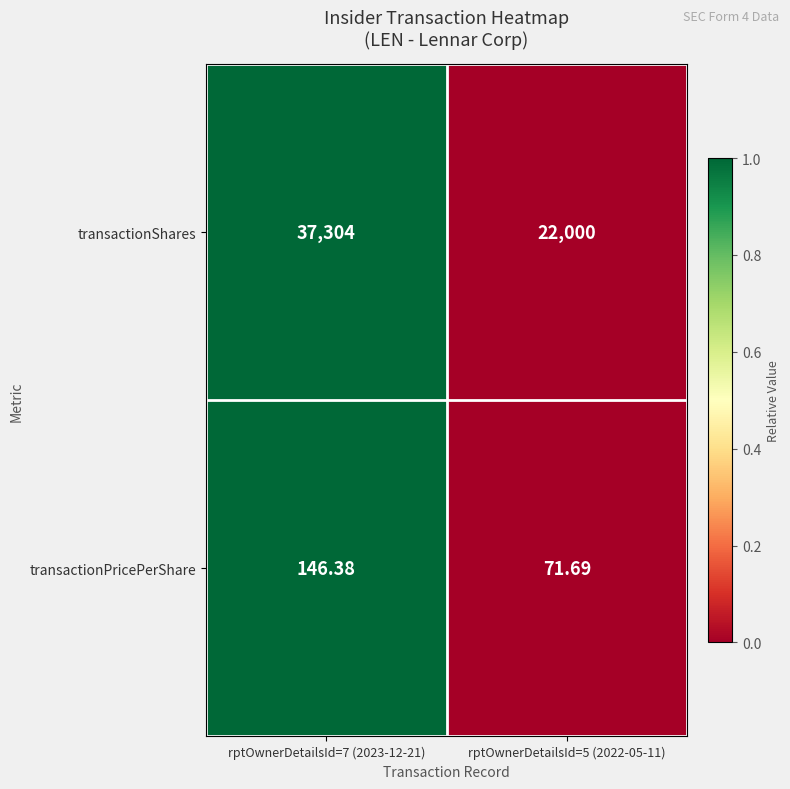

At rptOwnerDetailsId=7 (2023-12-21), list the series in order from smallest to largest.

transactionPricePerShare, transactionShares